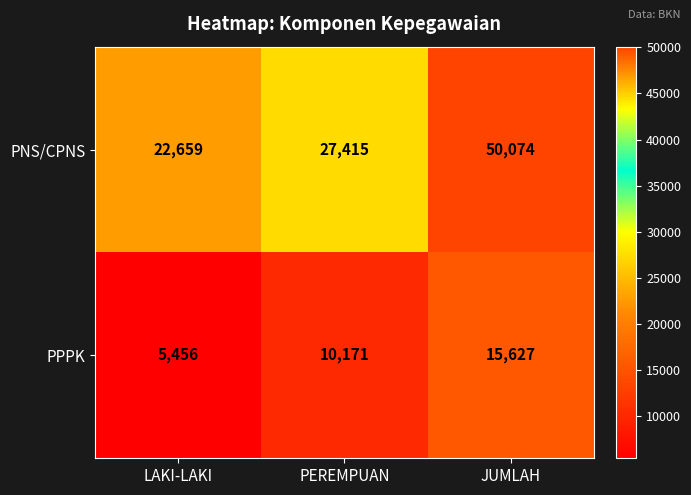

What is the total value across all series at JUMLAH?

65701